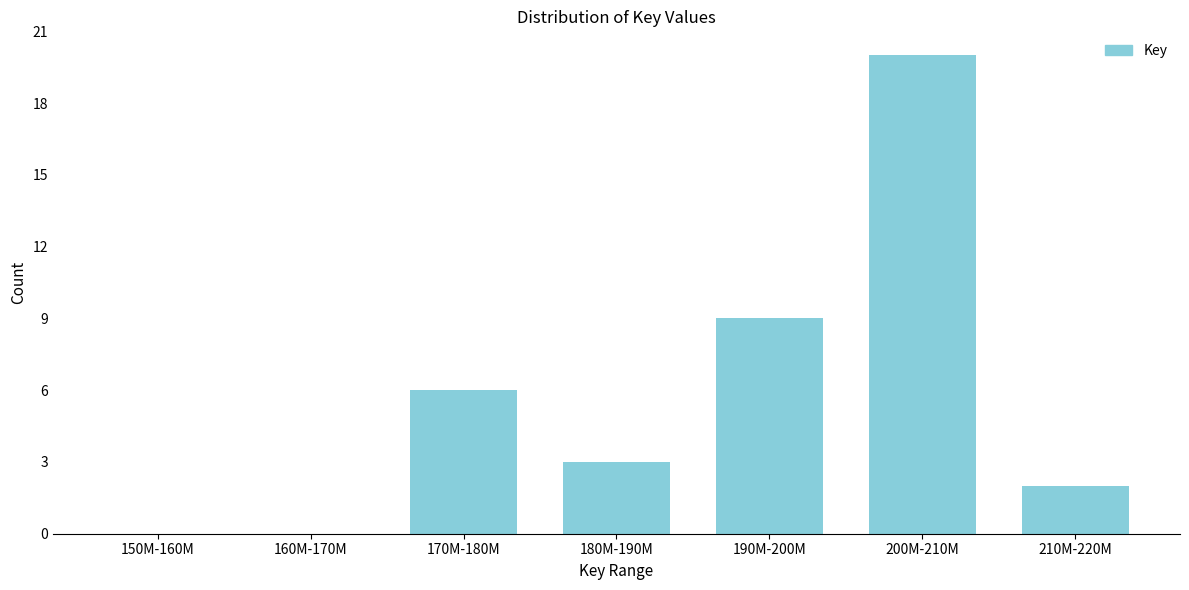

Reading left to right, what are all the values shown in this chart?

150M-160M=0	160M-170M=0	170M-180M=6	180M-190M=3	190M-200M=9	200M-210M=20	210M-220M=2